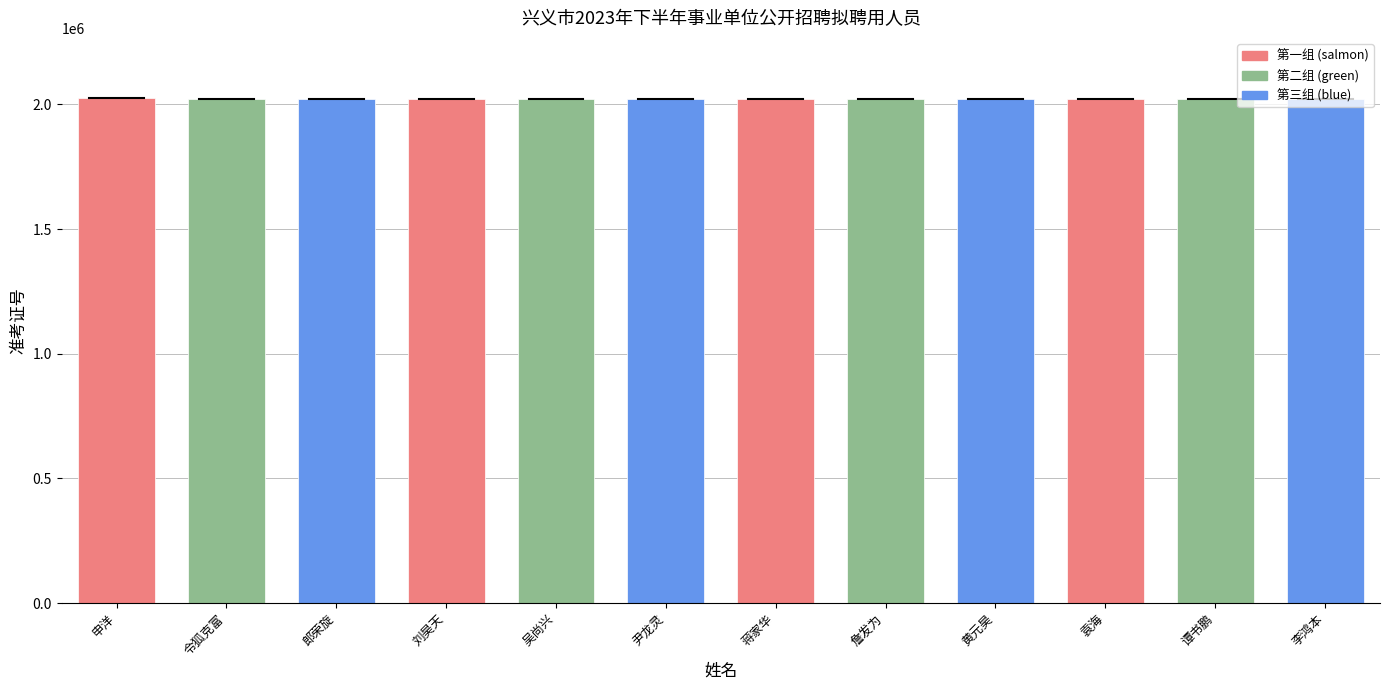

Read the value at 尹龙灵.

2023124